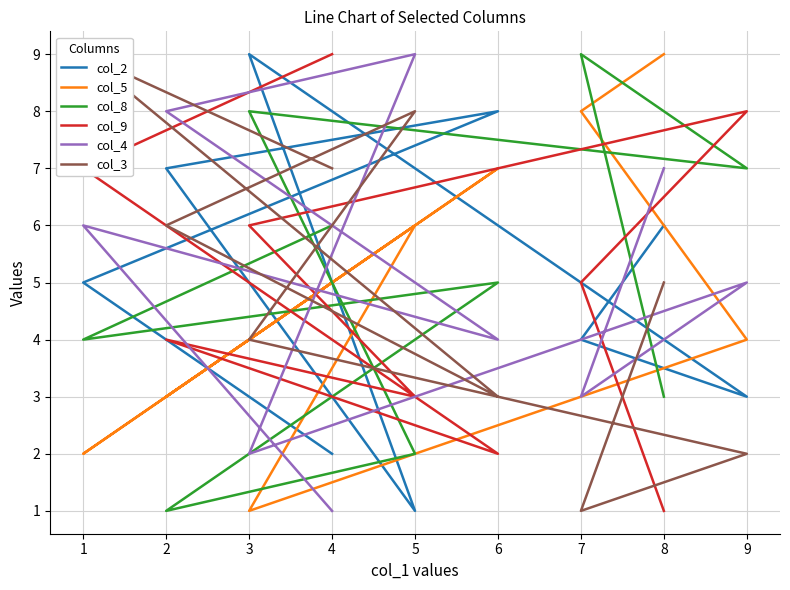

What are all the series names shown in the legend?

col_2, col_5, col_8, col_9, col_4, col_3